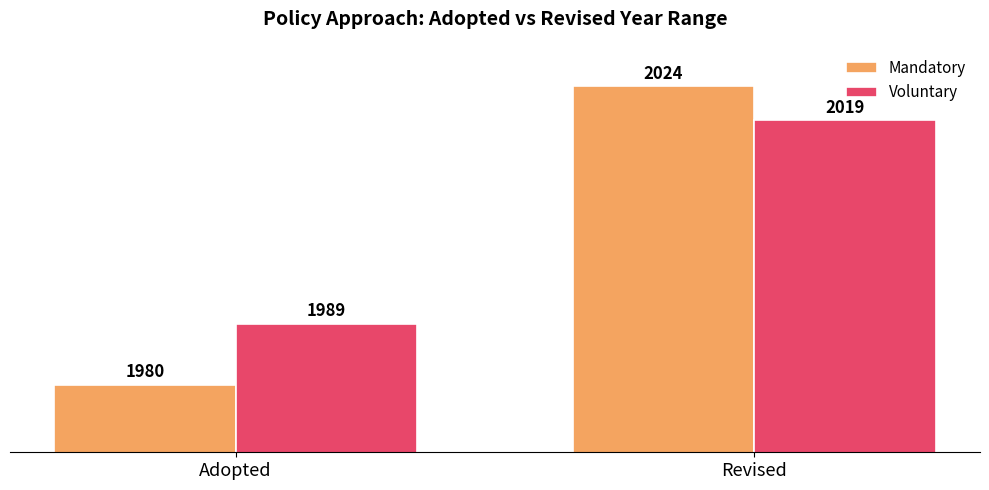

What is the average value of the Voluntary series?

2004